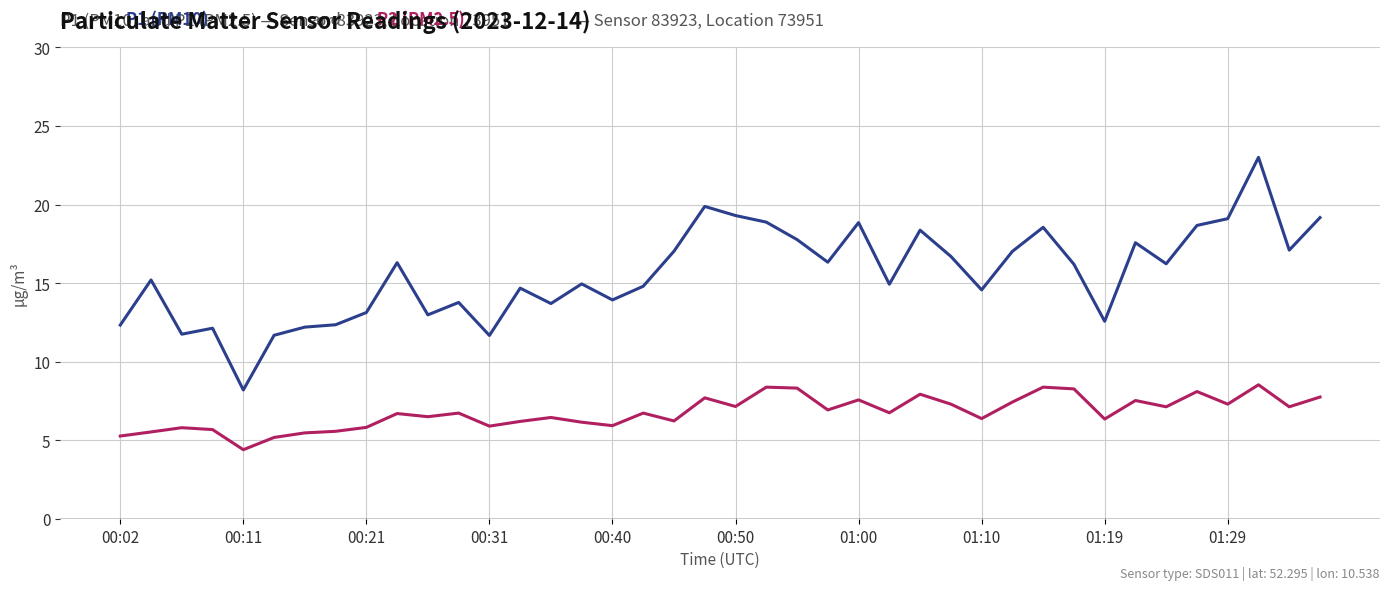

What is the smallest value displayed?

4.4